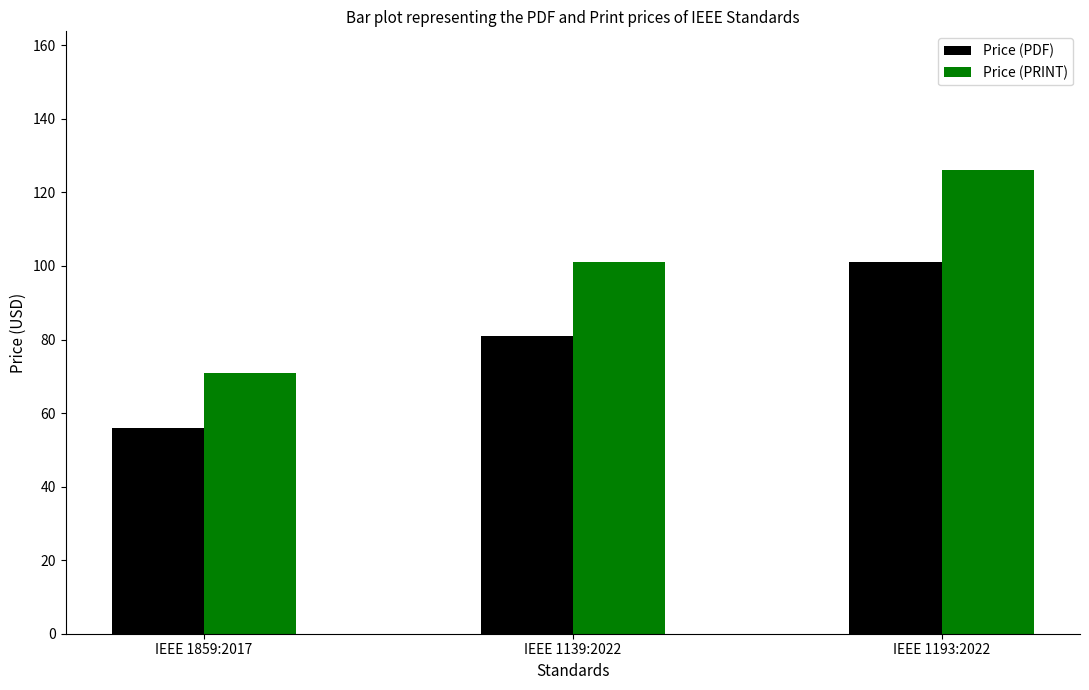

What is the difference between the Price (PRINT) values at IEEE 1139:2022 and IEEE 1859:2017?

30